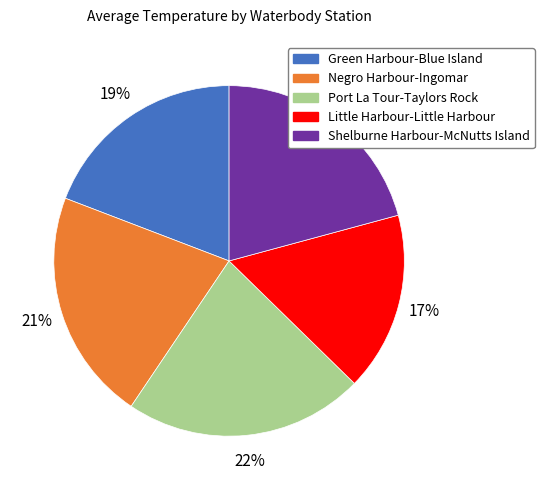

True or false: Little Harbour-Little Harbour accounts for 17% of the total.

True